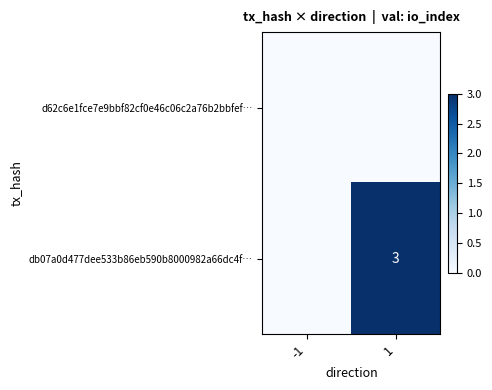

The db07a0d477dee533b86eb590b8000982a66dc4f… series shows 2 at 1. True or false?

False